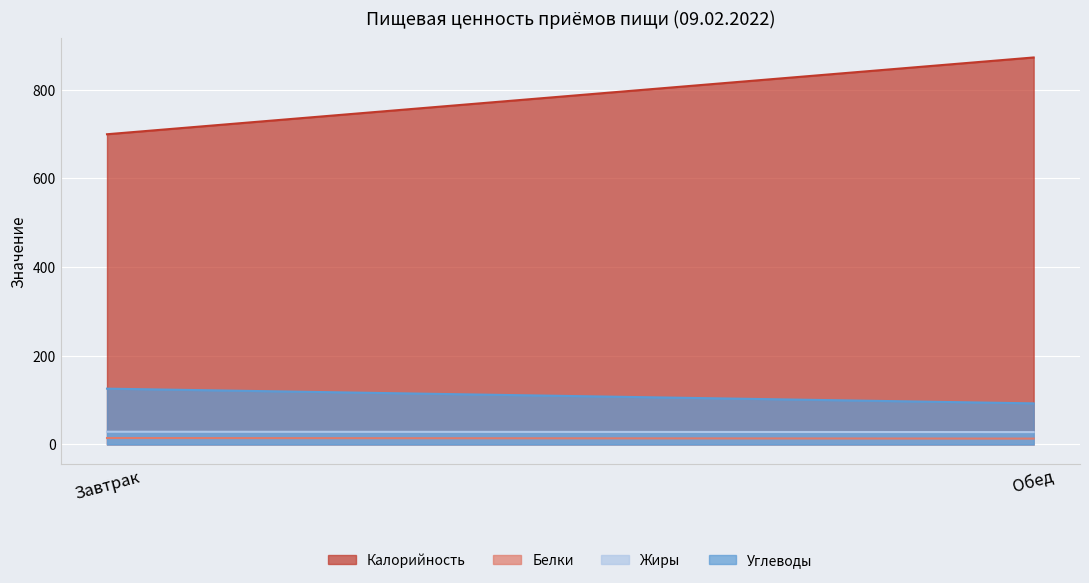

Which series changed the most between Завтрак and Обед?

Калорийность